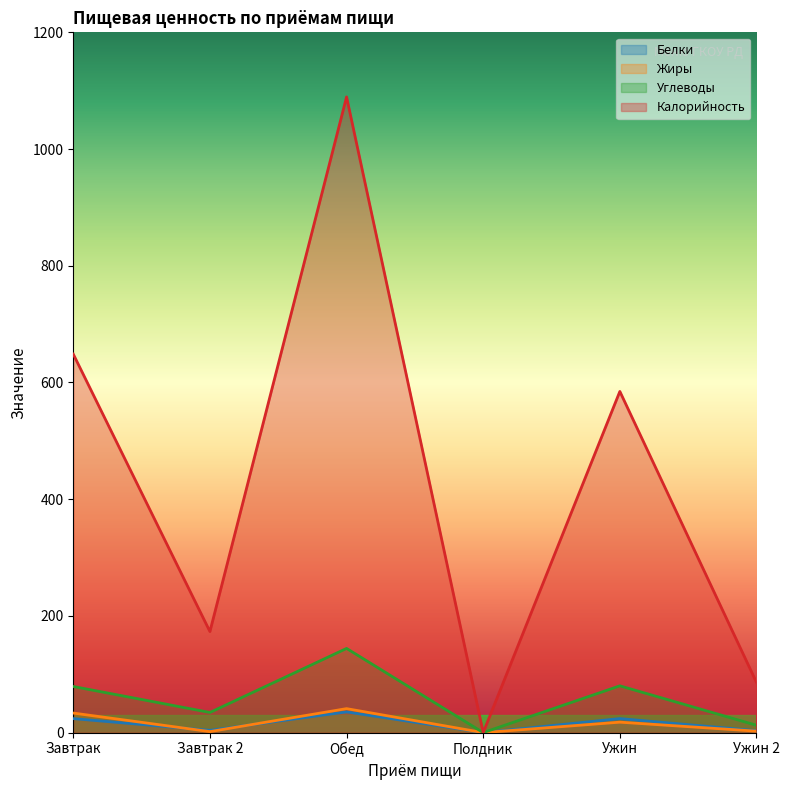

Where do Жиры and Белки first cross each other?

Завтрак and Завтрак 2